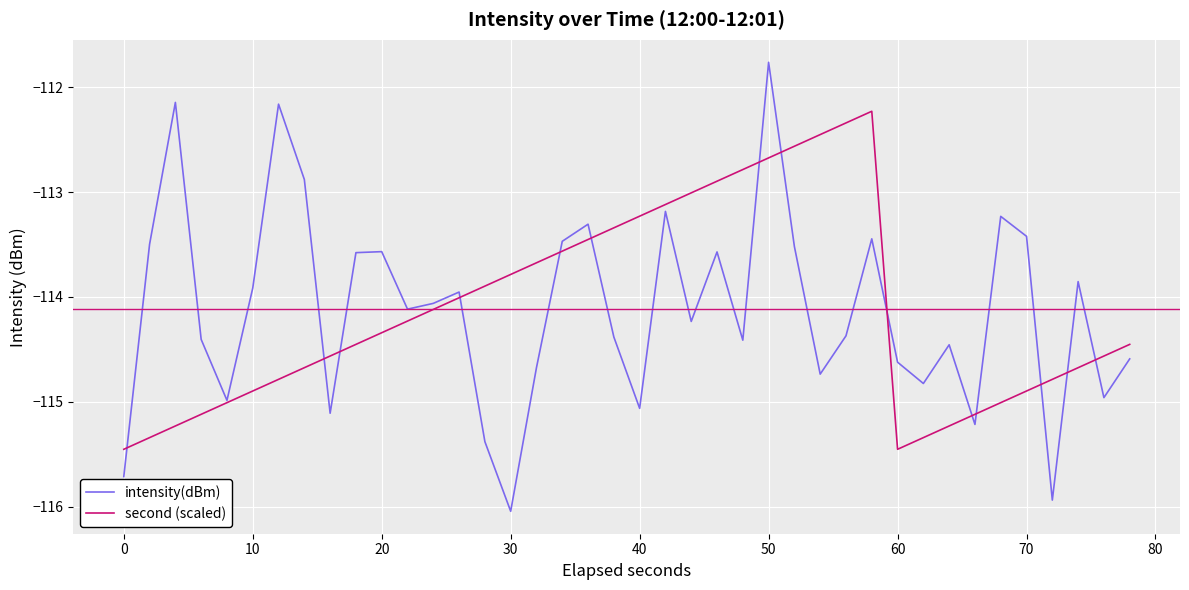

What is the smallest value displayed?

-116.0